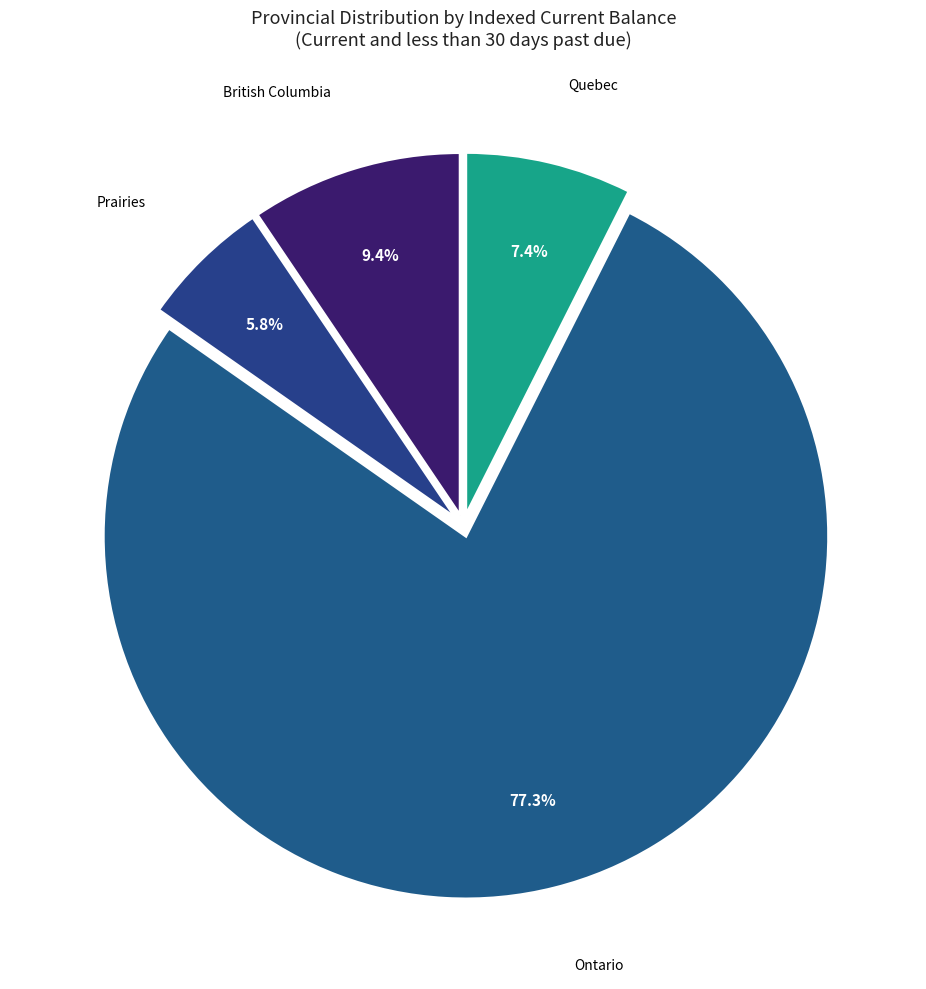

How many slices are in this pie chart?

4